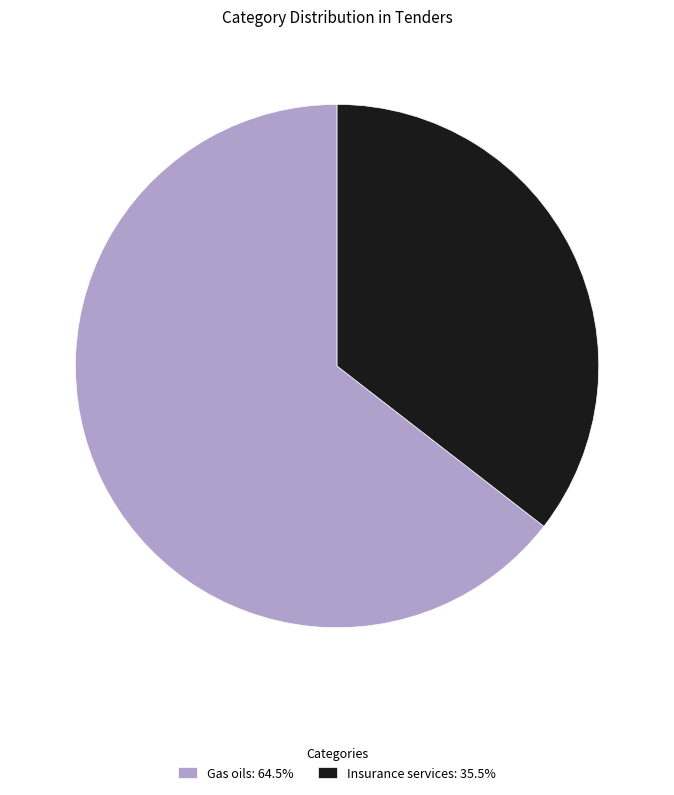

Between Insurance services and Gas oils, which is larger?

Gas oils